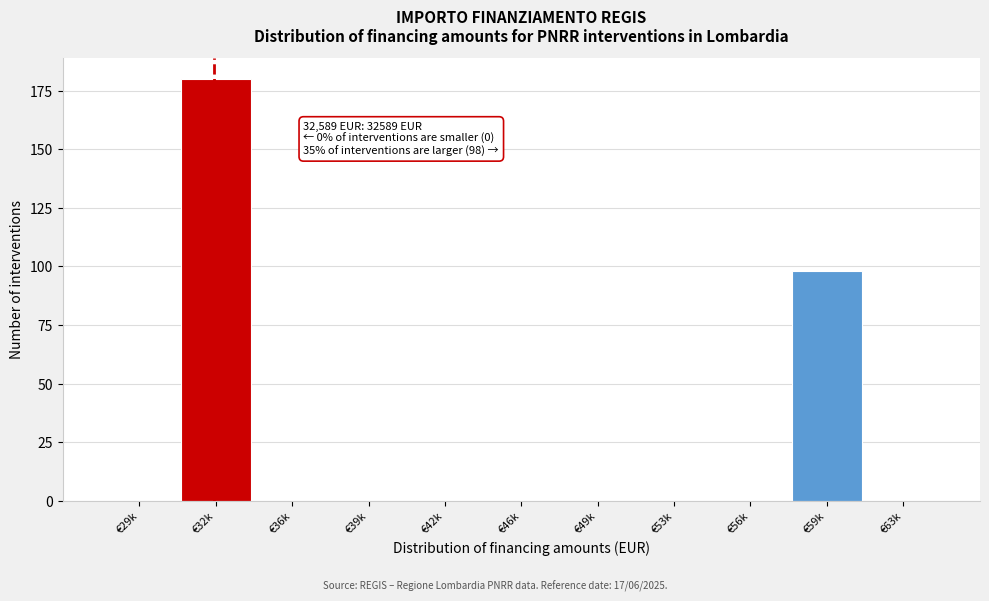

Reading left to right, what are all the values shown in this chart?

€29k=0	€32k=180	€36k=0	€39k=0	€42k=0	€46k=0	€49k=0	€53k=0	€56k=0	€59k=98	€63k=0